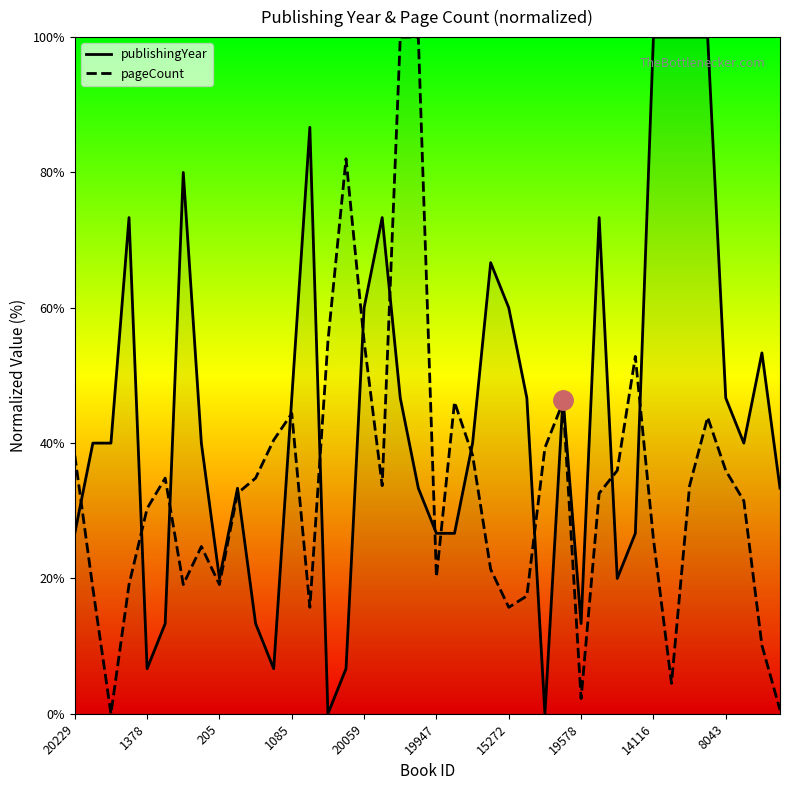

Which series has the largest total across all categories?

publishingYear